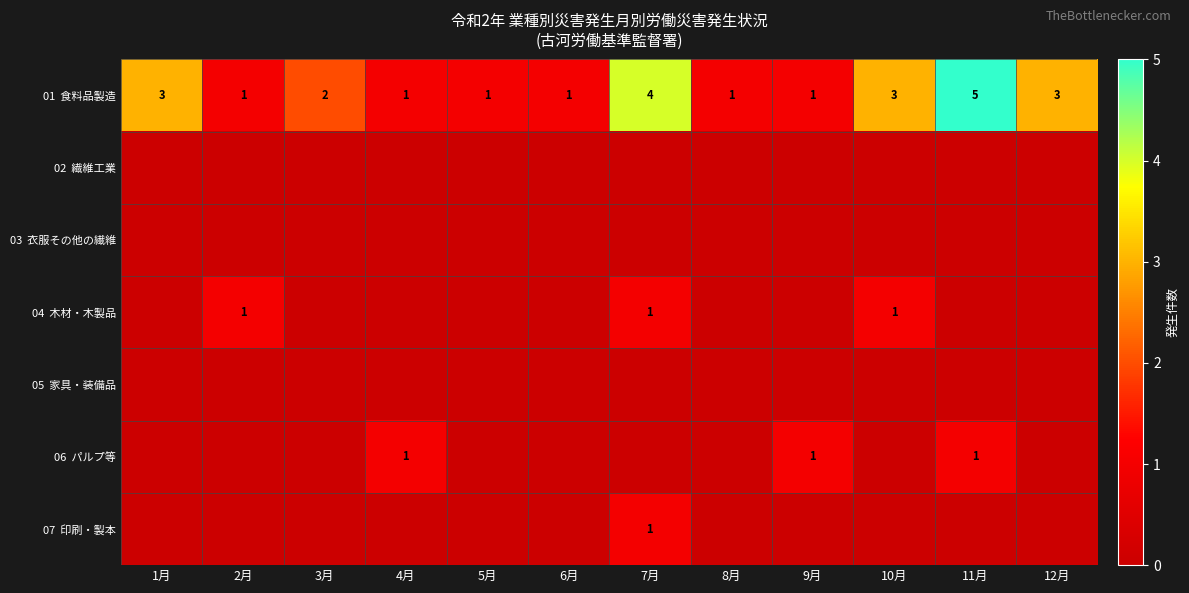

At which label is 02 繊維工業 closest to 0?

1月